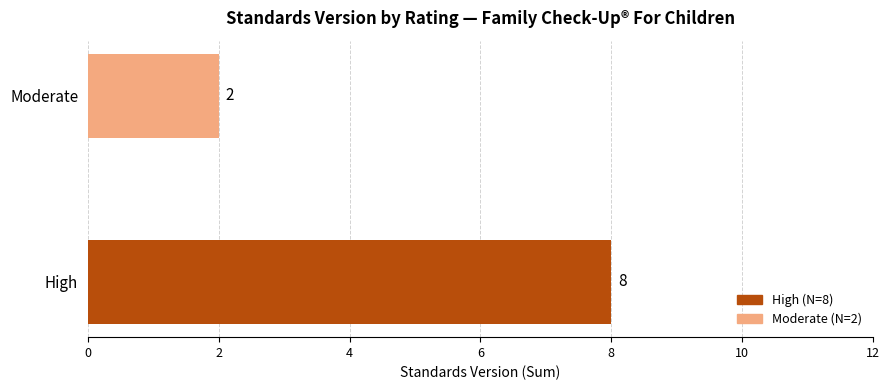

Approximately how many times larger is the value at High compared to Moderate?

4.0